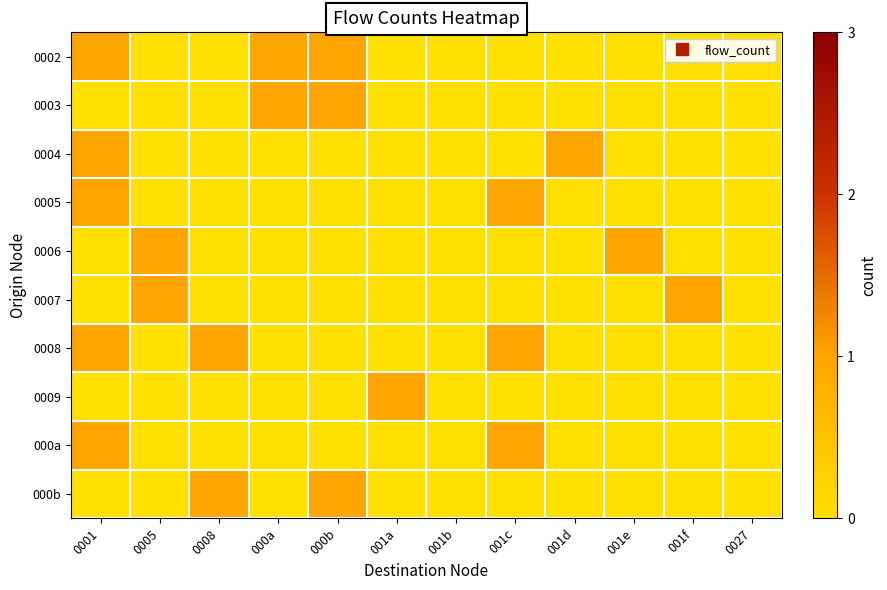

Reading left to right, extract all data points from this chart.

0002: 0001=1	0005=0	0008=0	000a=1	000b=1	001a=0	001b=0	001c=0	001d=0	001e=0	001f=0	0027=0
0003: 0001=0	0005=0	0008=0	000a=1	000b=1	001a=0	001b=0	001c=0	001d=0	001e=0	001f=0	0027=0
0004: 0001=1	0005=0	0008=0	000a=0	000b=0	001a=0	001b=0	001c=0	001d=1	001e=0	001f=0	0027=0
0005: 0001=1	0005=0	0008=0	000a=0	000b=0	001a=0	001b=0	001c=1	001d=0	001e=0	001f=0	0027=0
0006: 0001=0	0005=1	0008=0	000a=0	000b=0	001a=0	001b=0	001c=0	001d=0	001e=1	001f=0	0027=0
0007: 0001=0	0005=1	0008=0	000a=0	000b=0	001a=0	001b=0	001c=0	001d=0	001e=0	001f=1	0027=0
0008: 0001=1	0005=0	0008=1	000a=0	000b=0	001a=0	001b=0	001c=1	001d=0	001e=0	001f=0	0027=0
0009: 0001=0	0005=0	0008=0	000a=0	000b=0	001a=1	001b=0	001c=0	001d=0	001e=0	001f=0	0027=0
000a: 0001=1	0005=0	0008=0	000a=0	000b=0	001a=0	001b=0	001c=1	001d=0	001e=0	001f=0	0027=0
000b: 0001=0	0005=0	0008=1	000a=0	000b=1	001a=0	001b=0	001c=0	001d=0	001e=0	001f=0	0027=0